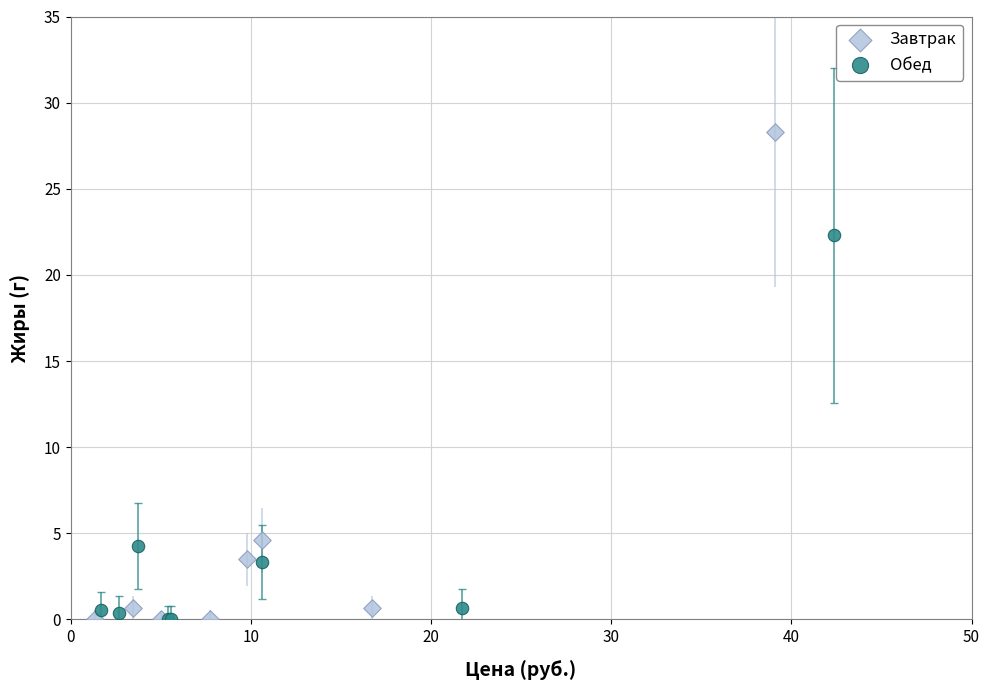

What are all the series names shown in the legend?

Завтрак, Обед